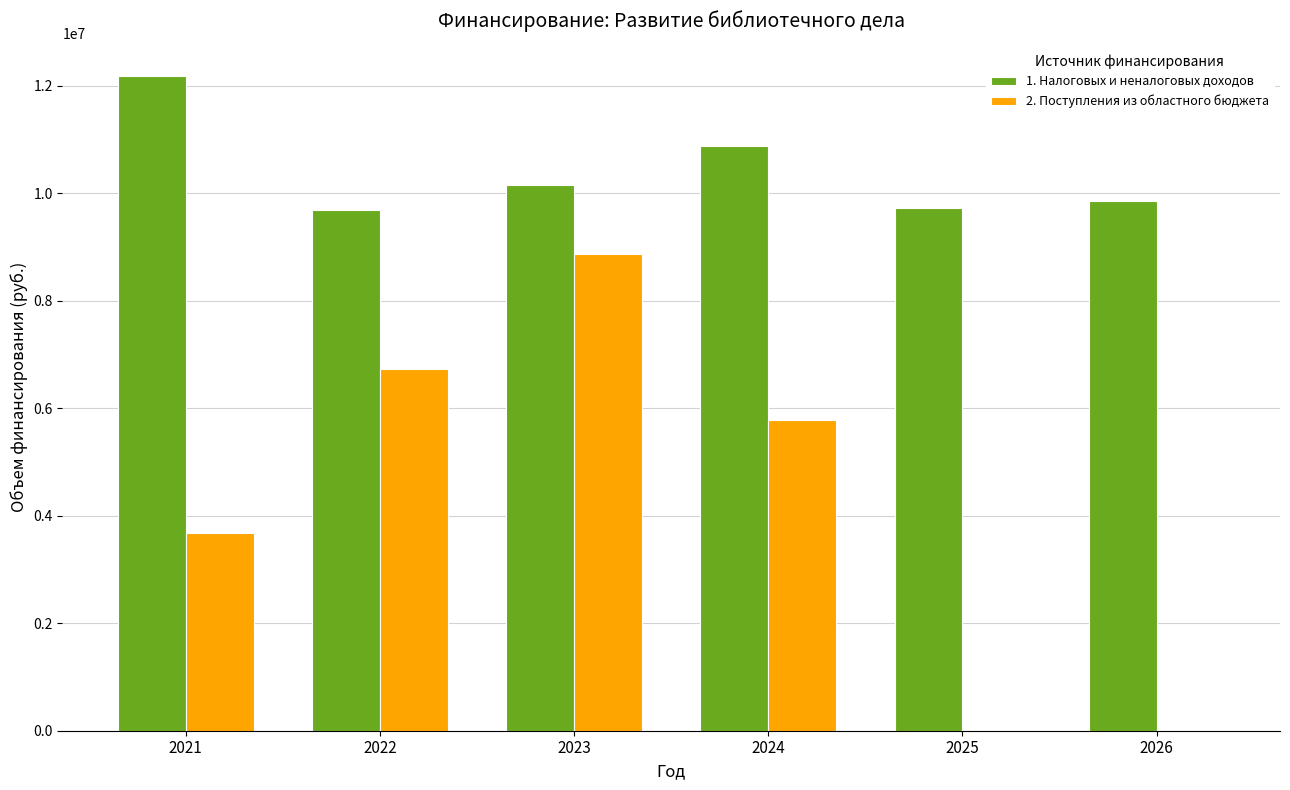

The value of 1. Налоговых и неналоговых доходов at 2022 is 9698189.2. True or false?

True